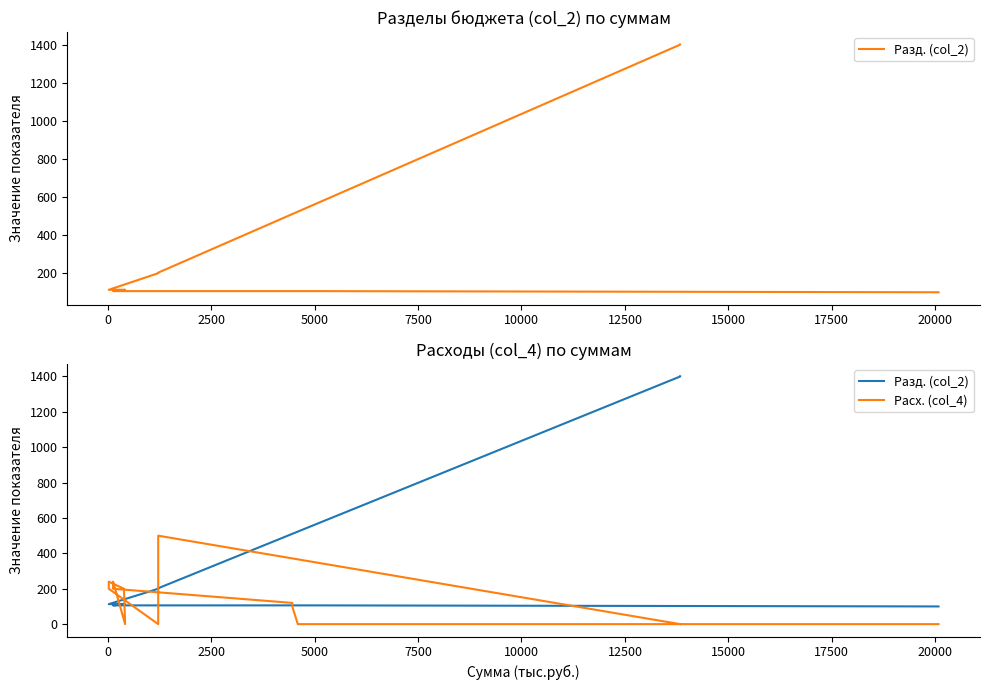

Reading left to right, extract all data points from this chart.

Разд. (col_2): 100	106	106	106	106	106	106	113	113	113	113	200	203	203	1400	1401
Расх. (col_4): 0	0	0	100	120	200	240	0	200	240	200	0	0	500	0	0